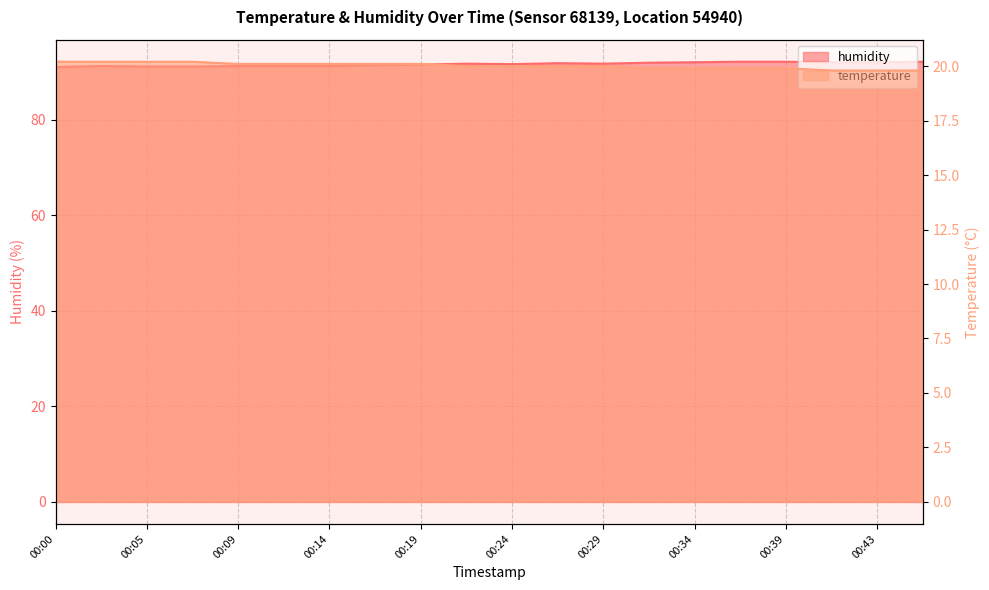

Does the chart display data point markers on the line(s)?

No